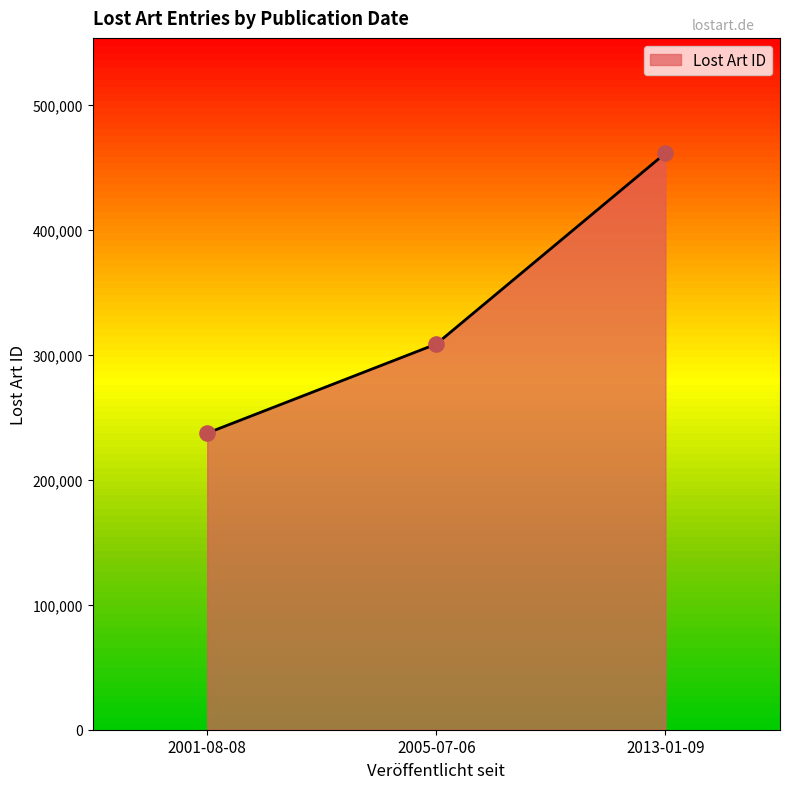

What is the ratio of the value at 2001-08-08 to the value at 2013-01-09?

0.5